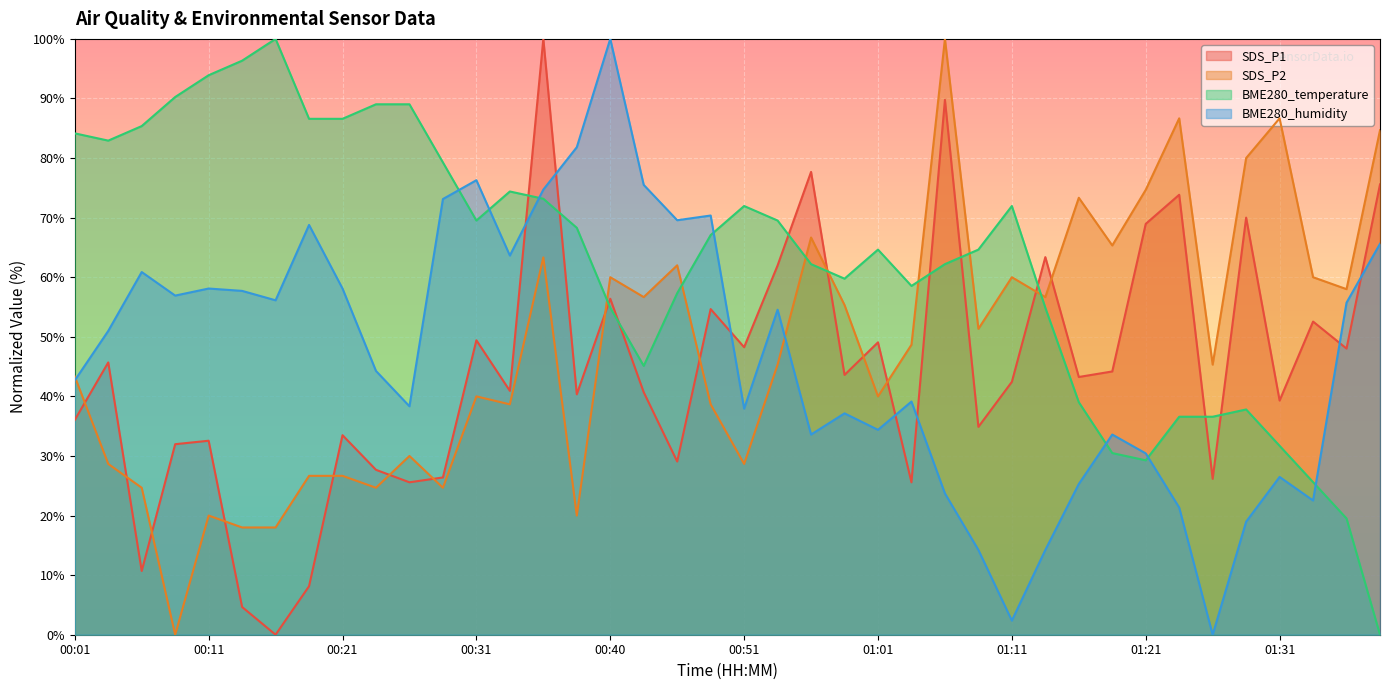

Read the SDS_P1 value at 01:31.

39.3